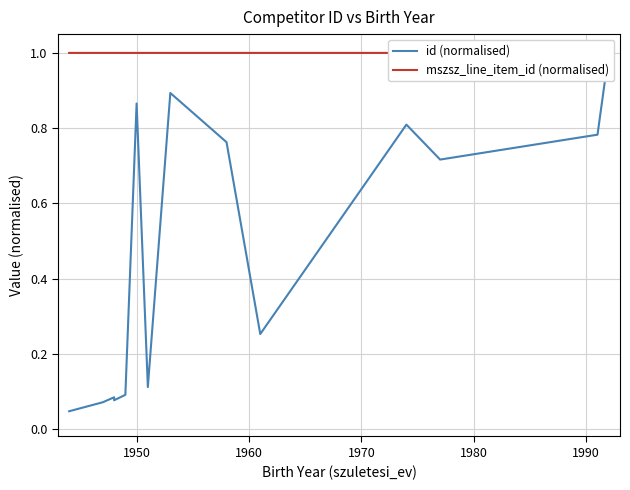

How many times do mszsz_line_item_id (normalised) and id (normalised) cross each other?

1